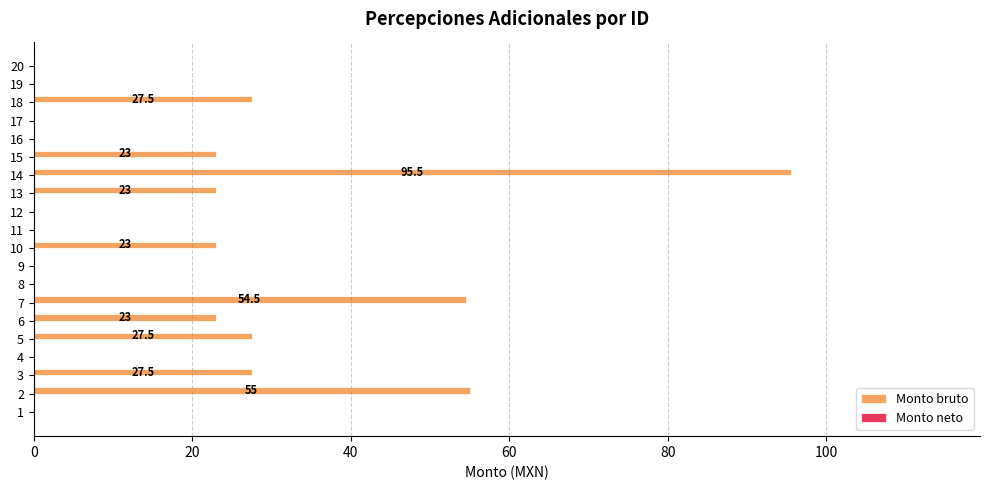

Which label corresponds to the largest value in the chart?

14